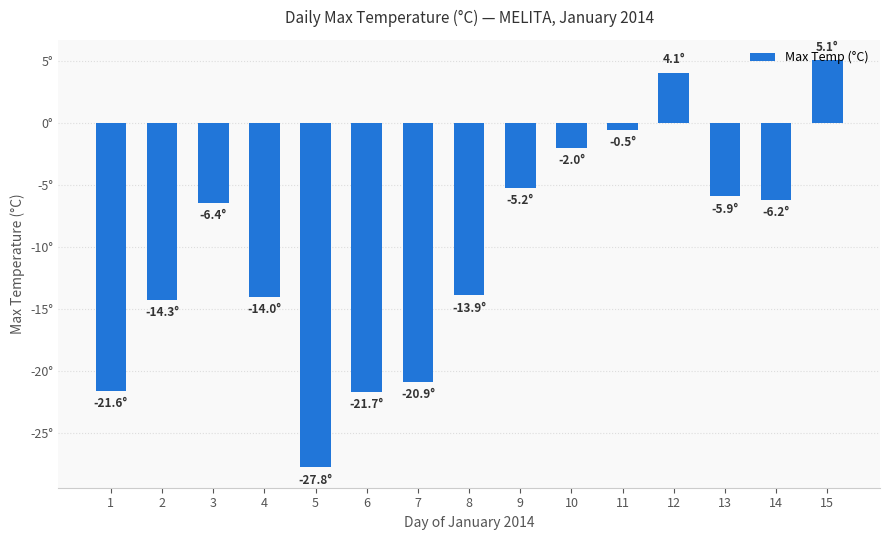

True or false: the data shows -5.0 at 6.

False